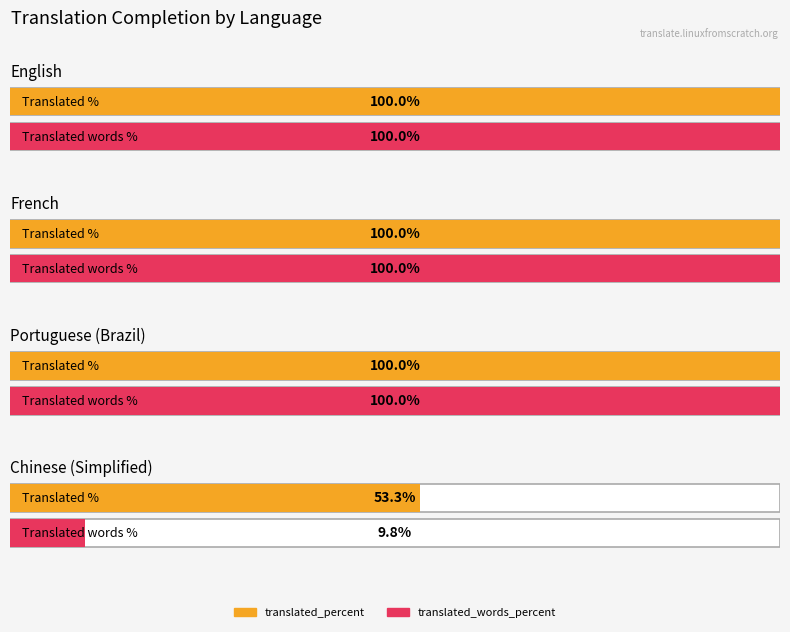

At which label is translated_percent closest to 76?

Chinese (Simplified)